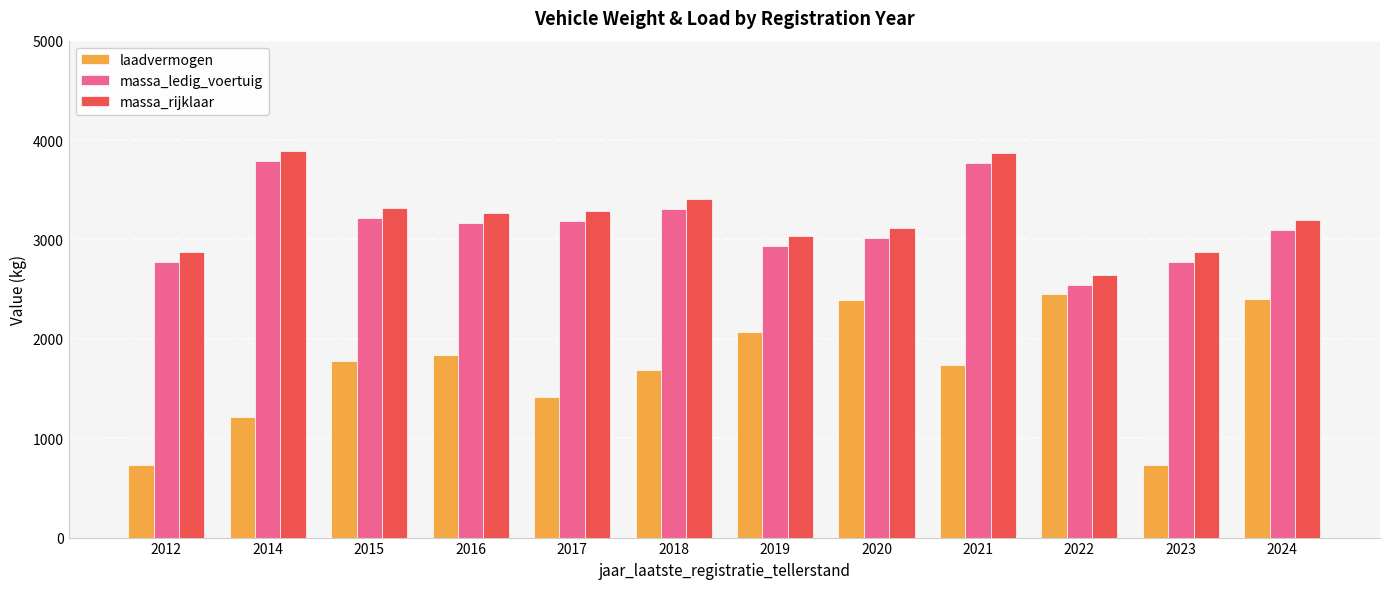

The value of laadvermogen at 2021 is 1733. True or false?

True